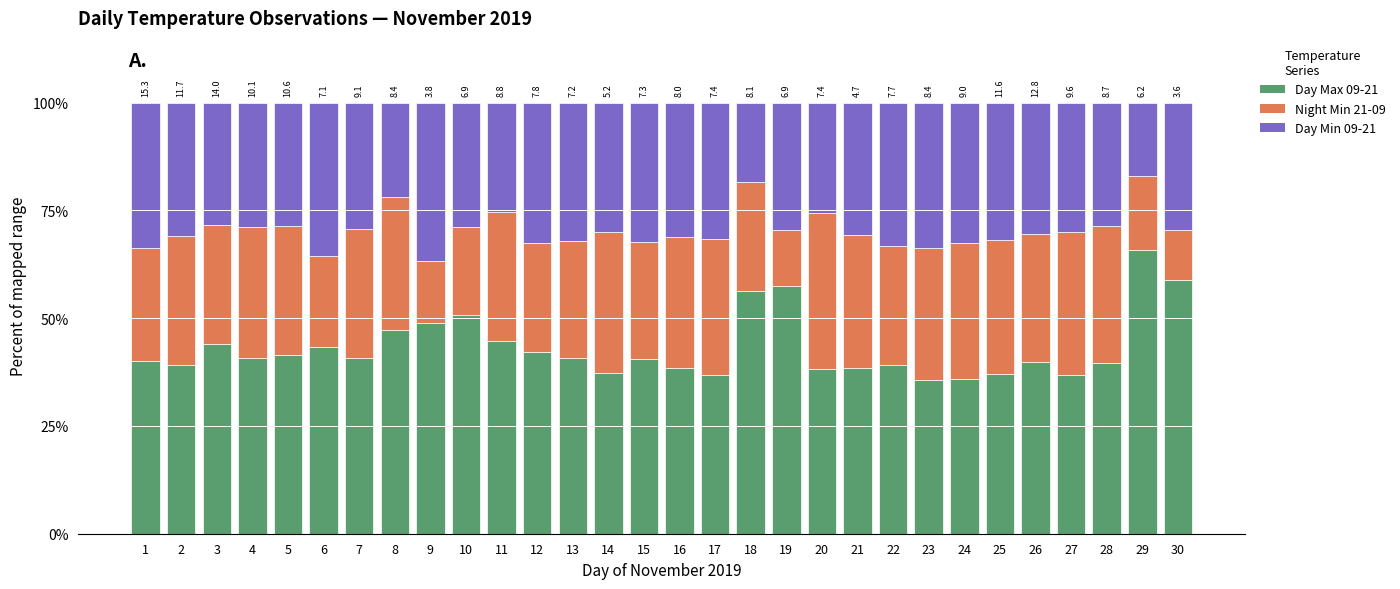

True or false: Day Max 09-21 has a value of 76.9 at 11.

False